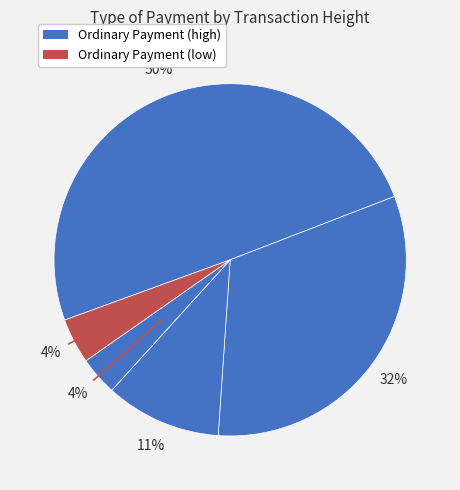

Count the number of slices in the pie.

5